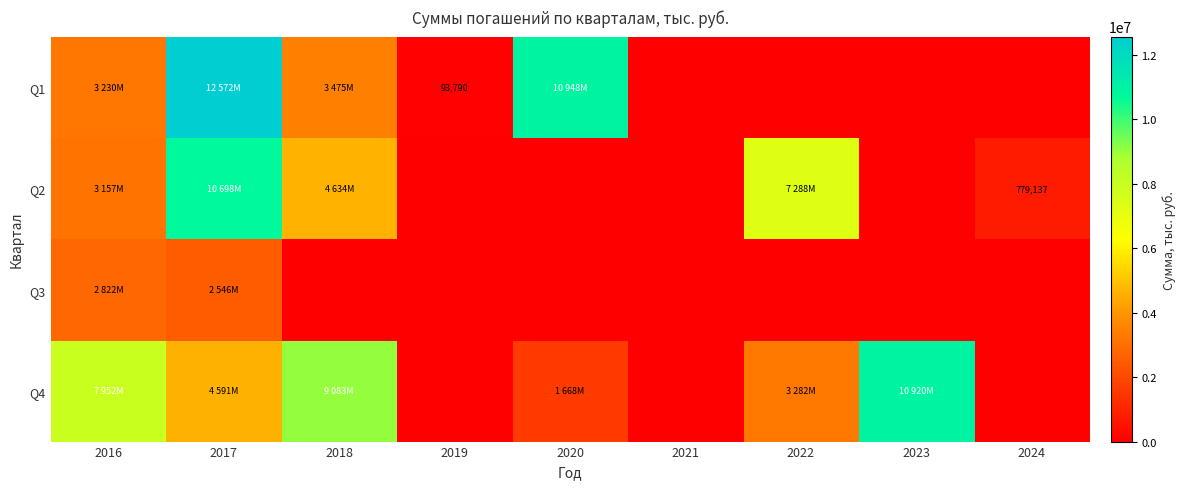

True or false: Q1 has a value of 93790 at 2019.

True